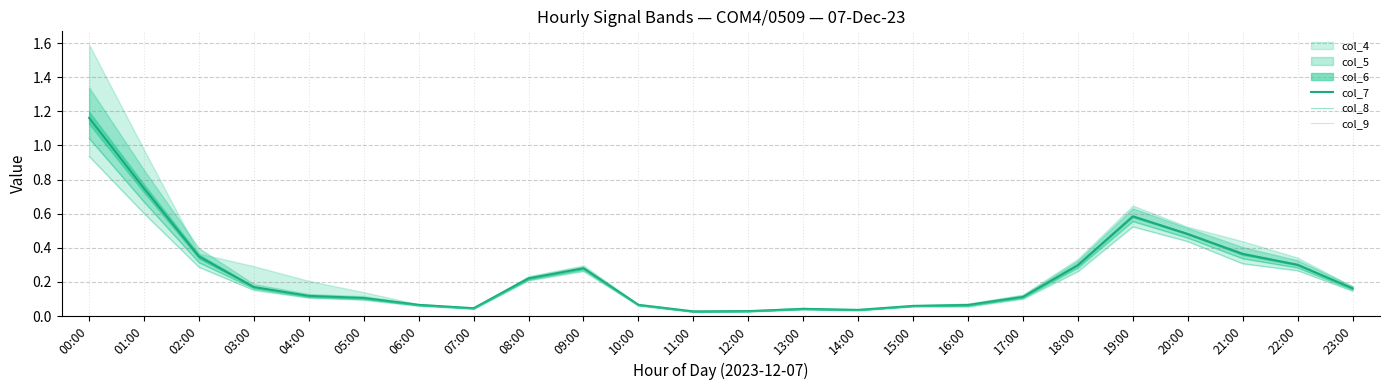

What is the value of the col_7 point at the 5th from the left?

0.1